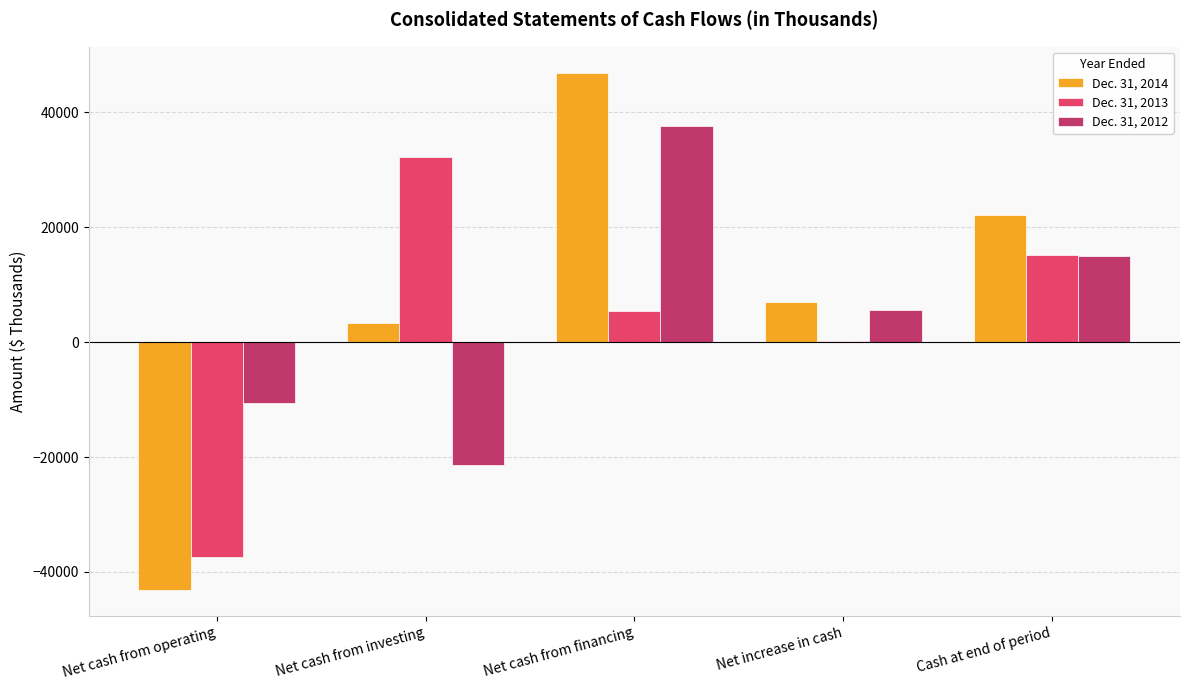

What is the sum of the Dec. 31, 2012 values at Cash at end of period and Net cash from investing?

-6431